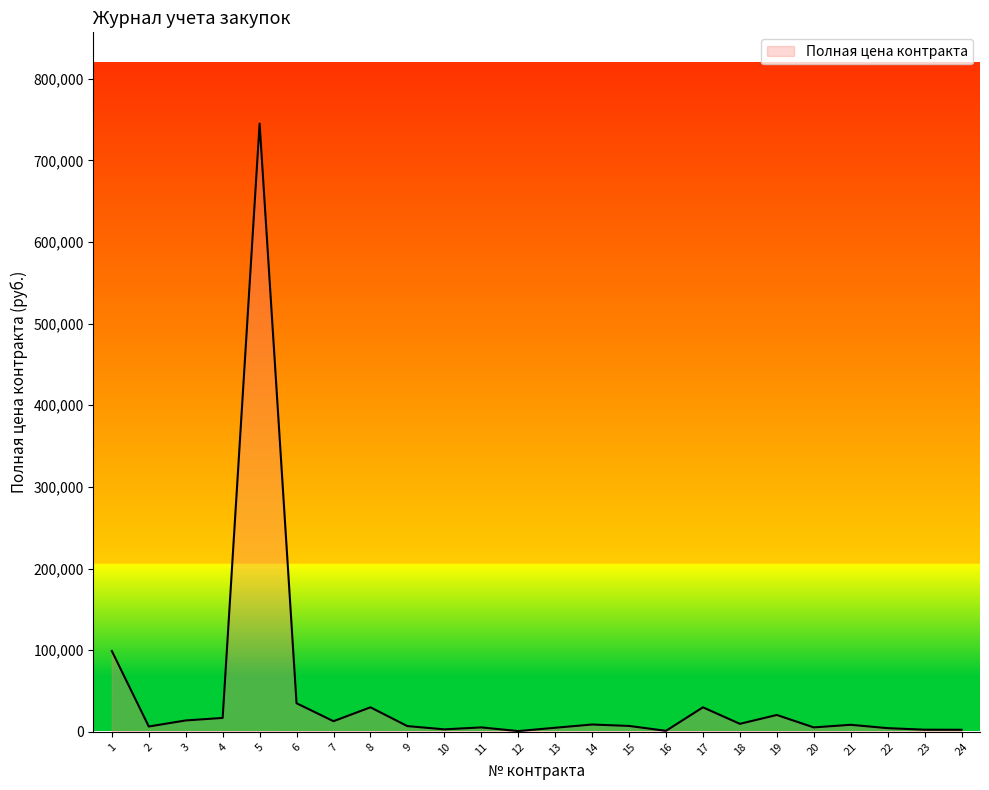

What is the average value?

45082.2